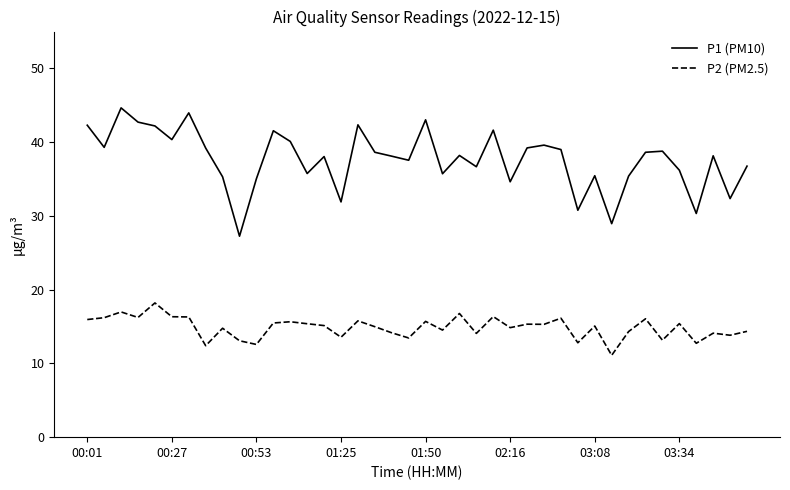

What are all the series names shown in the legend?

P1 (PM10), P2 (PM2.5)